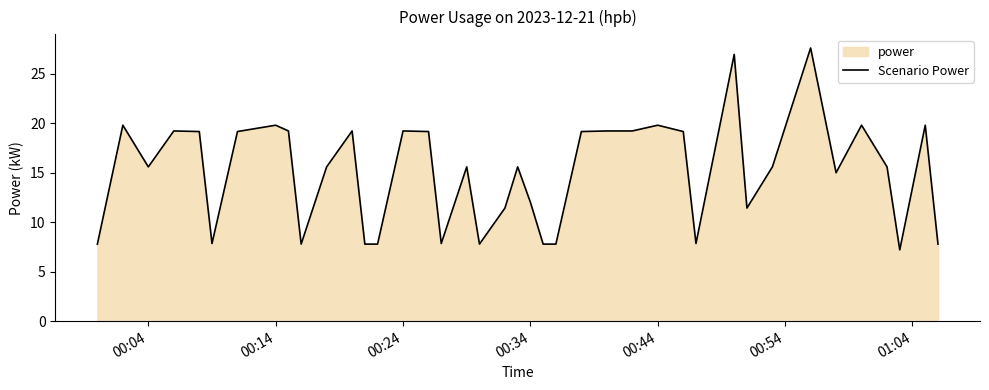

What is the difference between the maximum and minimum values?

20.4